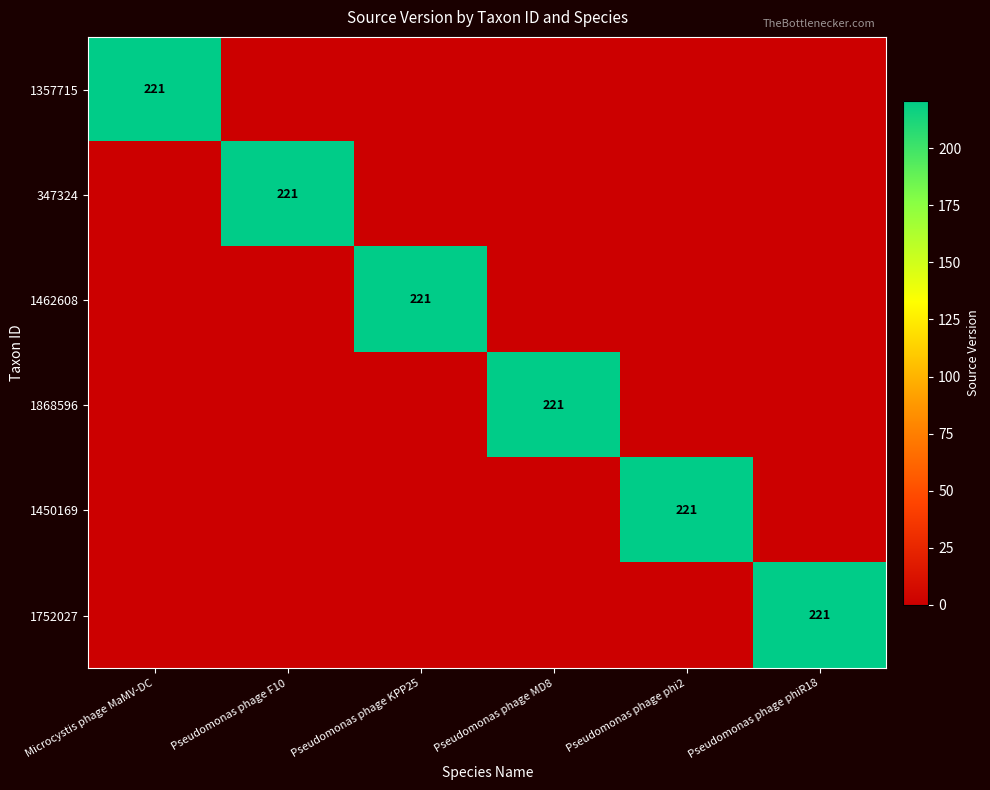

Which label corresponds to the smallest value in the chart?

Pseudomonas phage F10